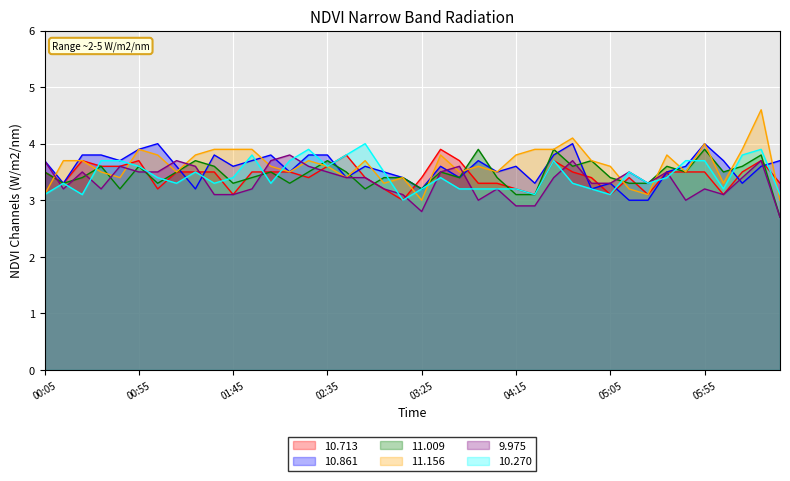

Rank the series by their maximum value, from highest to lowest.

11.156, 10.861, 10.270, 10.713, 11.009, 9.975